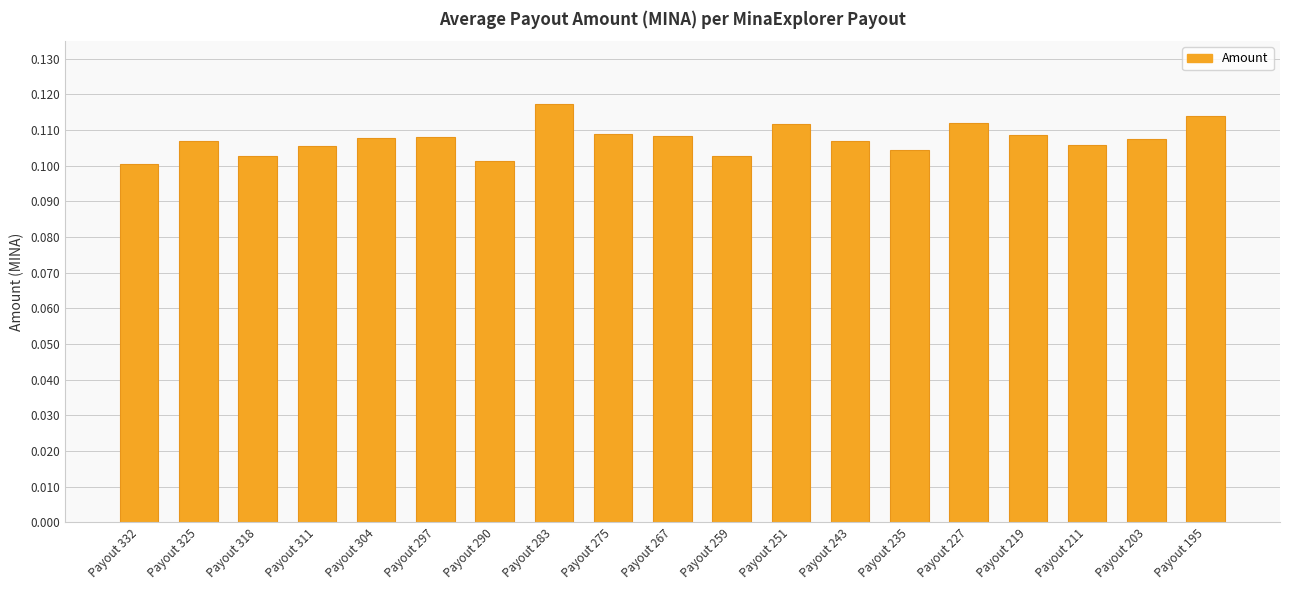

Count the values in the range 0 to 1.

19